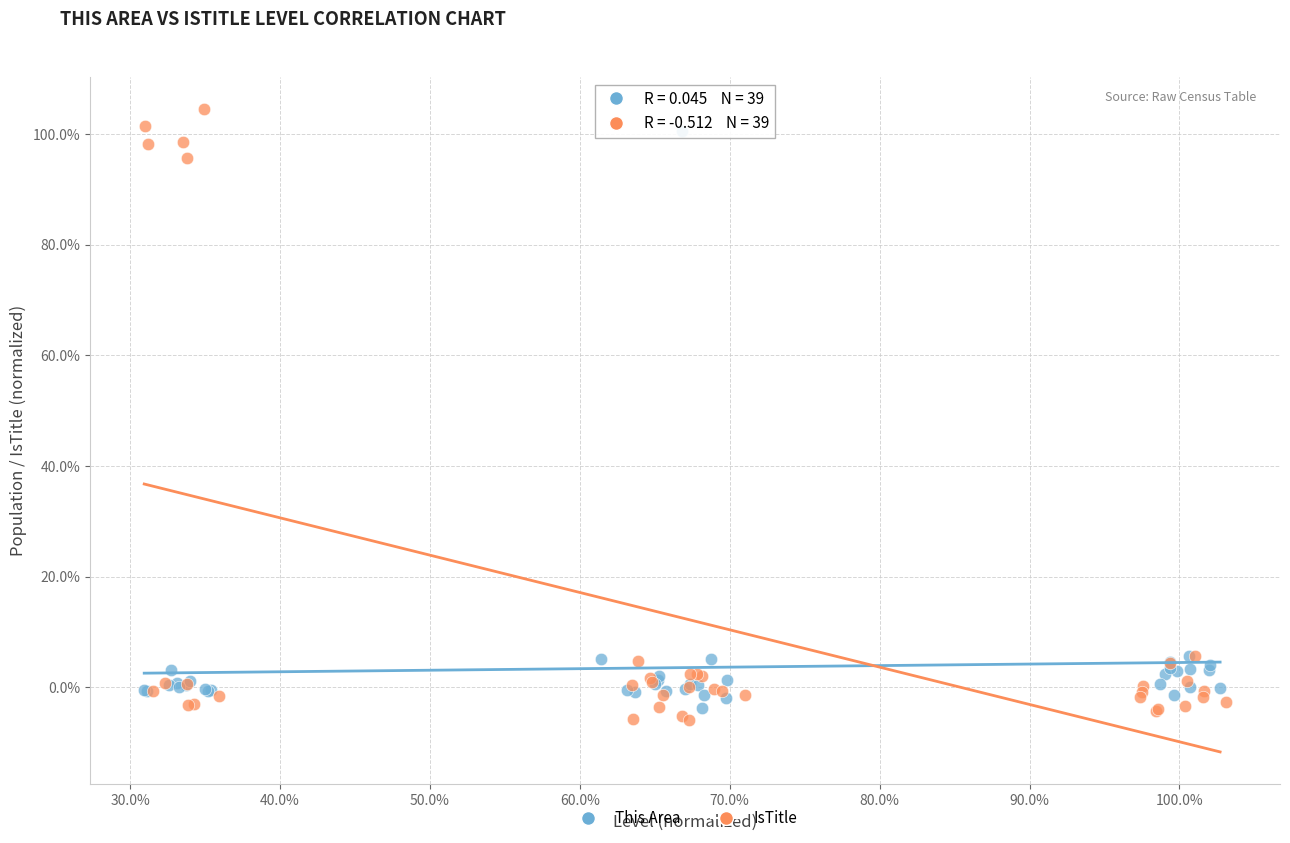

Which series reaches the maximum Y coordinate?

IsTitle